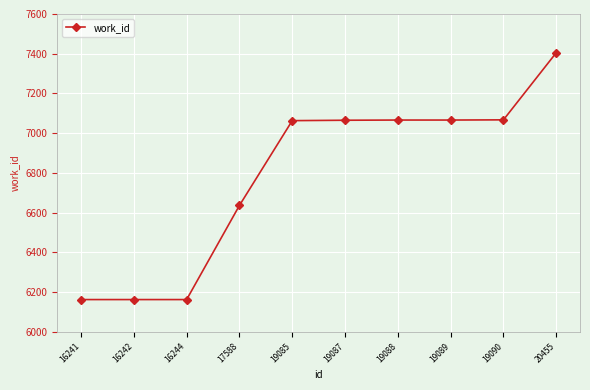

How many series are shown in this chart?

1